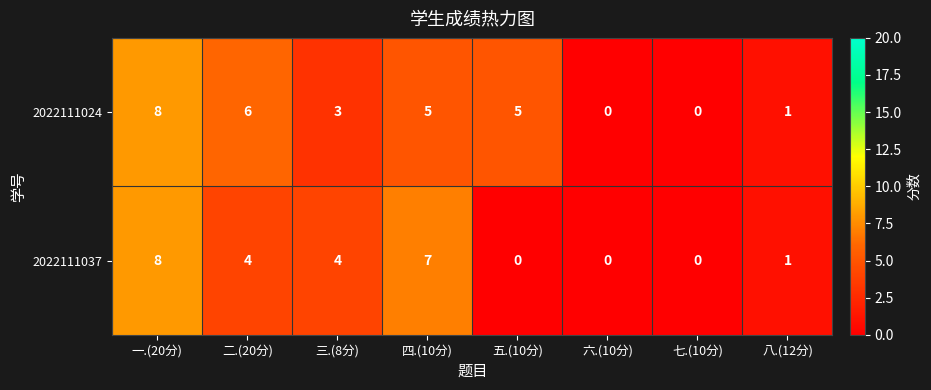

Which label corresponds to the largest value in the chart?

一.(20分)